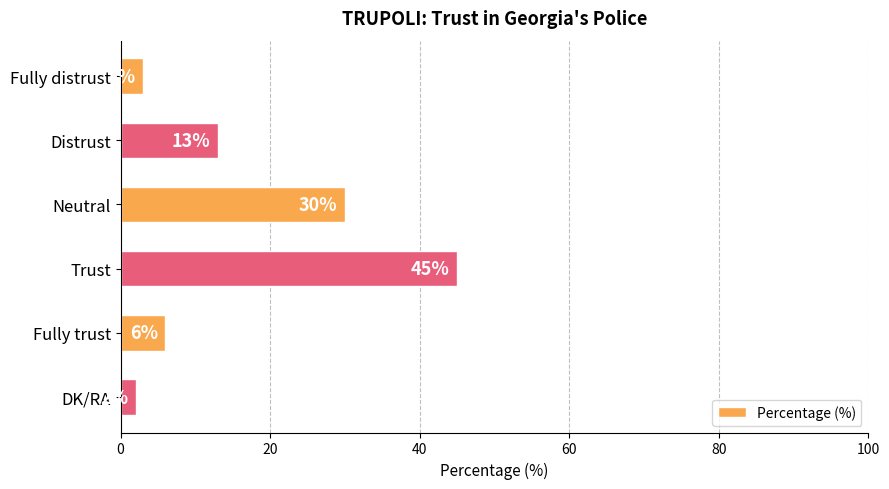

The value at Fully distrust is 3. True or false?

True